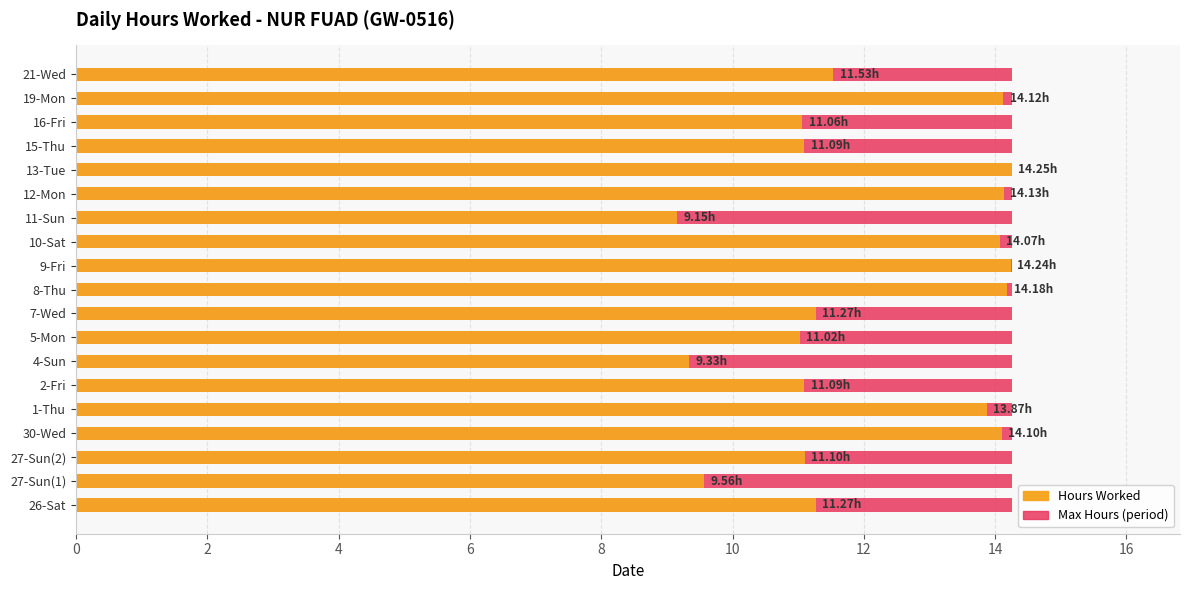

List the series in order of their peak value, lowest first.

Max Hours (period), Hours Worked